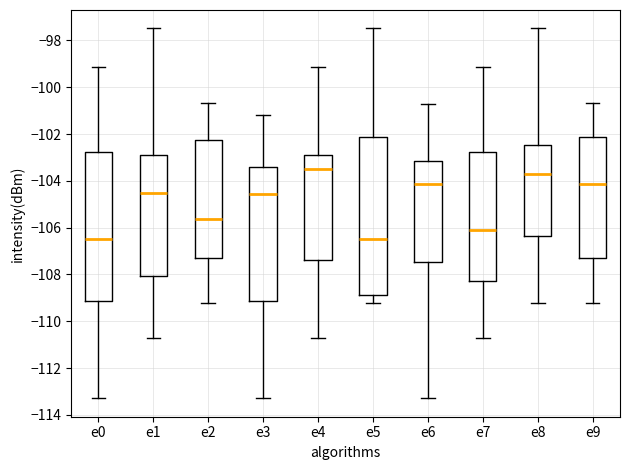

Reading left to right, transcribe this box plot: for each box, give where its median line is, the range the box spans, and where its two whiskers end, as read against the y-axis. The values are not printed on the chart, so give them approximately, as read against the axis.

e0: median -106.4, box -109.2 to -102.8, whiskers -113.2 to -99.2
e1: median -104.4, box -108.0 to -102.8, whiskers -110.6 to -97.4
e2: median -105.6, box -107.4 to -102.2, whiskers -109.2 to -100.6
e3: median -104.6, box -109.2 to -103.4, whiskers -113.2 to -101.2
e4: median -103.6, box -107.4 to -102.8, whiskers -110.6 to -99.2
e5: median -106.4, box -108.8 to -102.2, whiskers -109.2 to -97.4
e6: median -104.2, box -107.4 to -103.2, whiskers -113.2 to -100.8
e7: median -106.2, box -108.2 to -102.8, whiskers -110.6 to -99.2
e8: median -103.6, box -106.4 to -102.4, whiskers -109.2 to -97.4
e9: median -104.2, box -107.4 to -102.2, whiskers -109.2 to -100.6